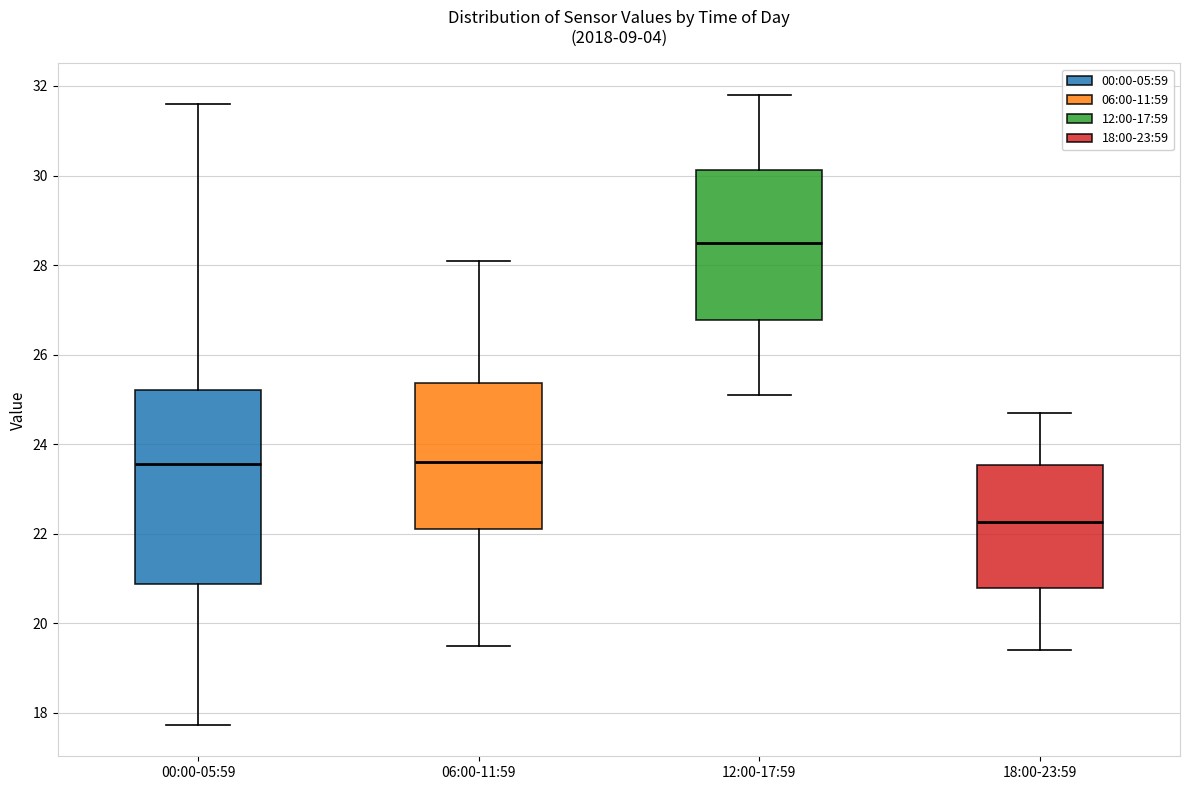

Reading left to right, transcribe this box plot: for each box, give where its median line is, the range the box spans, and where its two whiskers end, as read against the y-axis. The values are not printed on the chart, so give them approximately, as read against the axis.

00:00-05:59: median 23.6, box 20.8 to 25.2, whiskers 17.8 to 31.6
06:00-11:59: median 23.6, box 22.2 to 25.4, whiskers 19.6 to 28.2
12:00-17:59: median 28.6, box 26.8 to 30.2, whiskers 25.2 to 31.8
18:00-23:59: median 22.2, box 20.8 to 23.6, whiskers 19.4 to 24.8